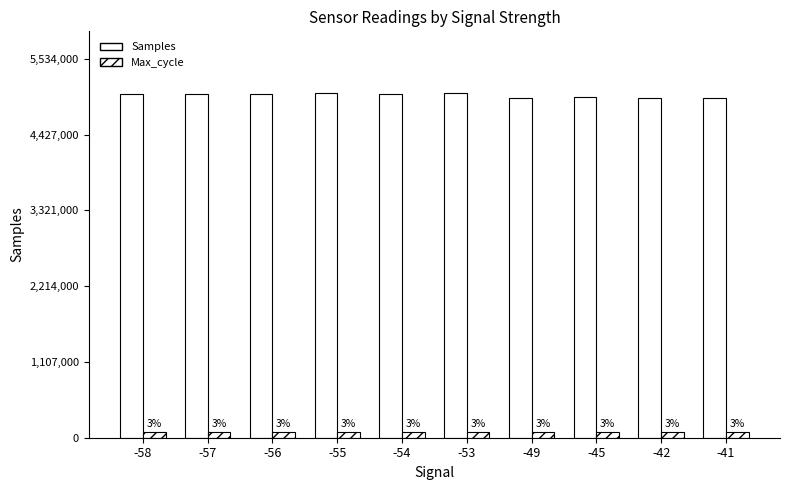

Reading left to right, list all the values displayed in this chart.

Samples: 5027661	5027423	5028540	5031115	5028079	5030463	4967792	4972095	4960975	4969850
Max_cycle: 82397	83842	81287	82002	83847	83722	80422	80304	80837	81137